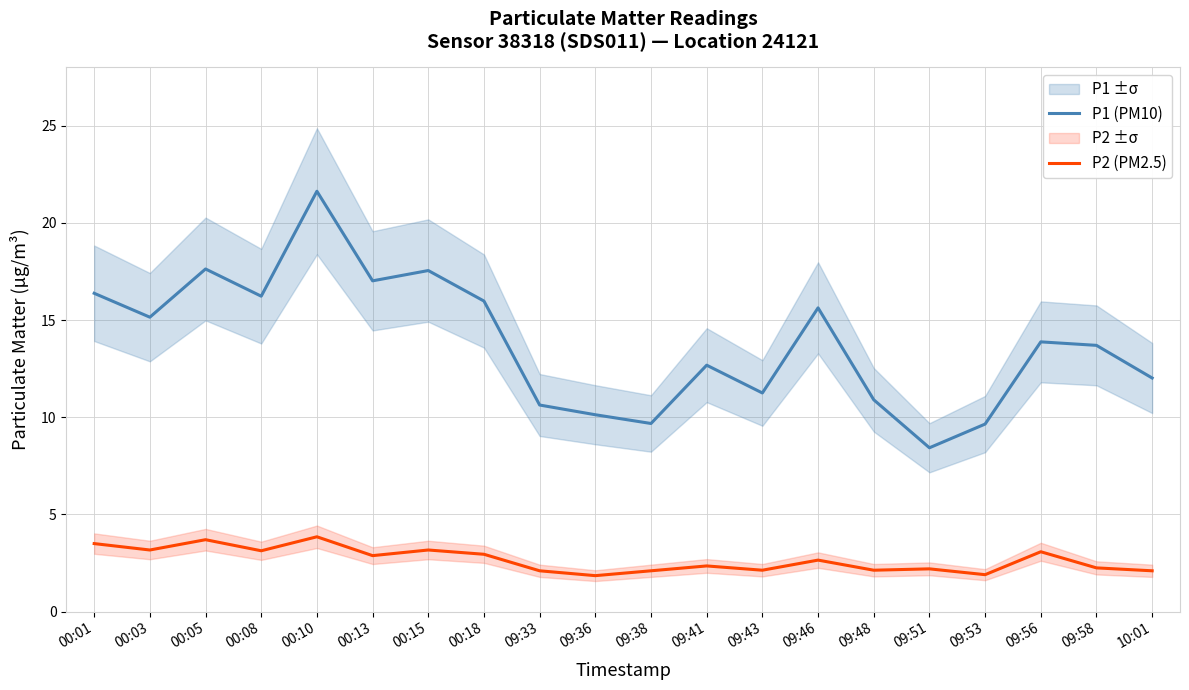

Where is P1 (PM10) nearest to the value 15?

00:03